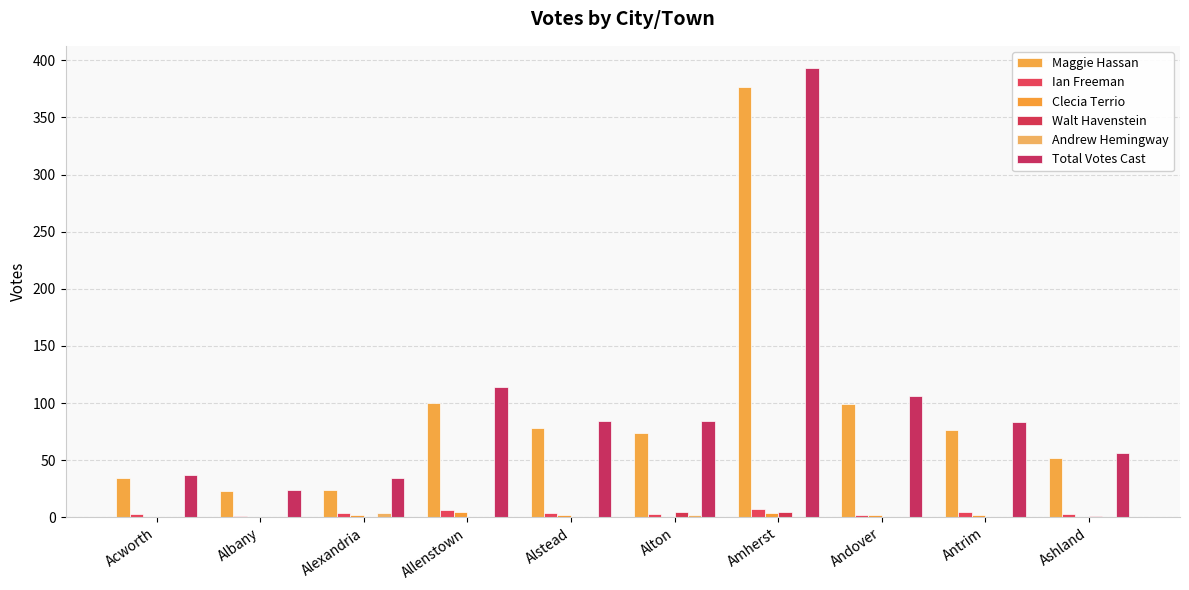

What is the total value across all series at Allenstown?

225